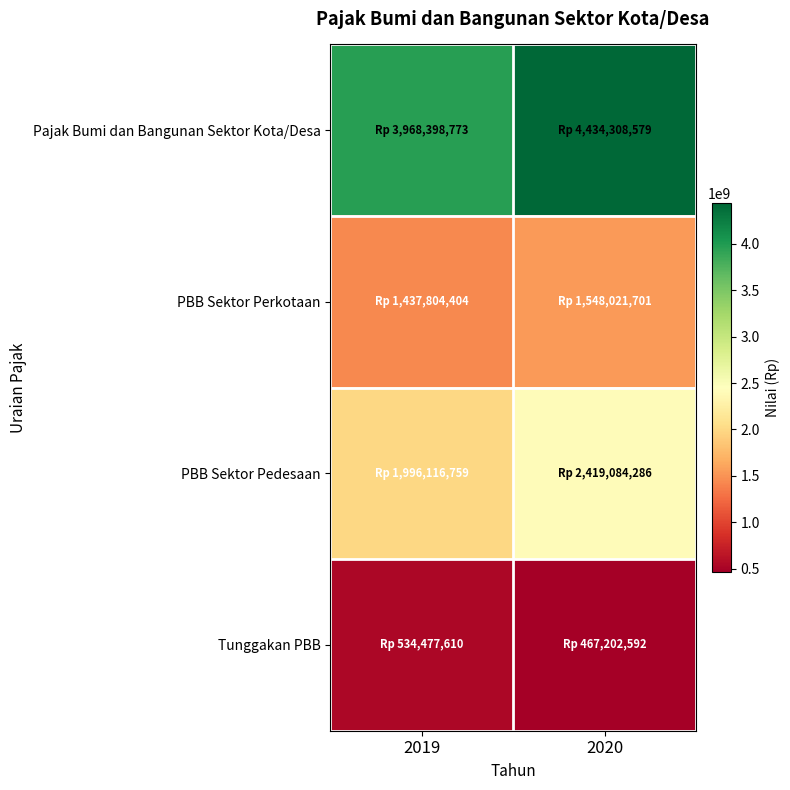

What is the total value across all series at 2019?

7936797546